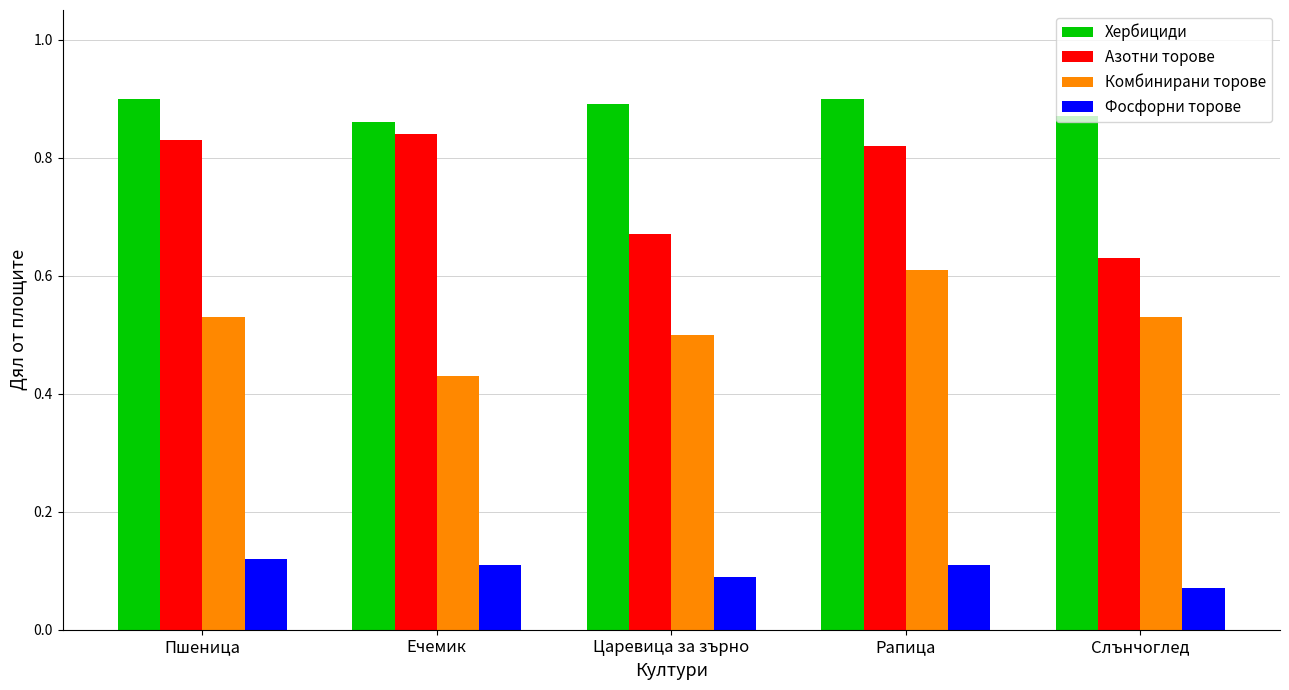

Count the Комбинирани торове values in the range 0 to 1.

5